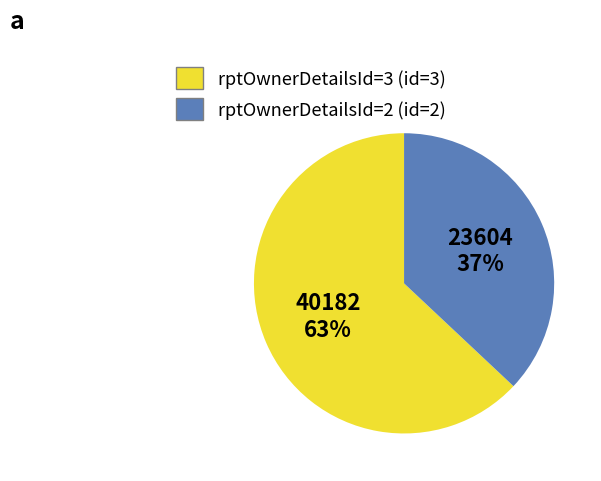

Is there a majority slice in this chart?

Yes